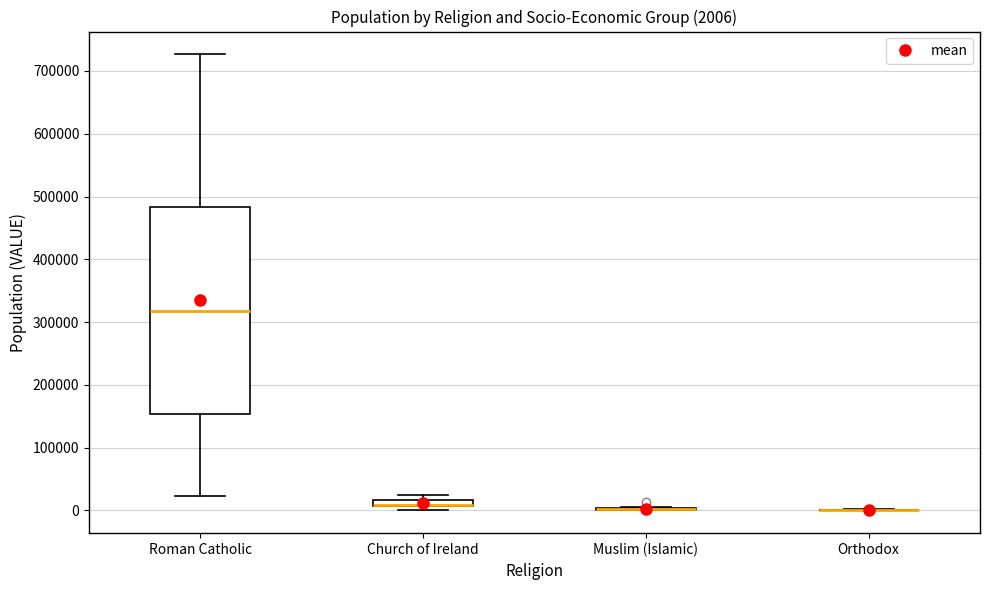

Which box is the tallest, from its lower edge to its upper edge?

Roman Catholic